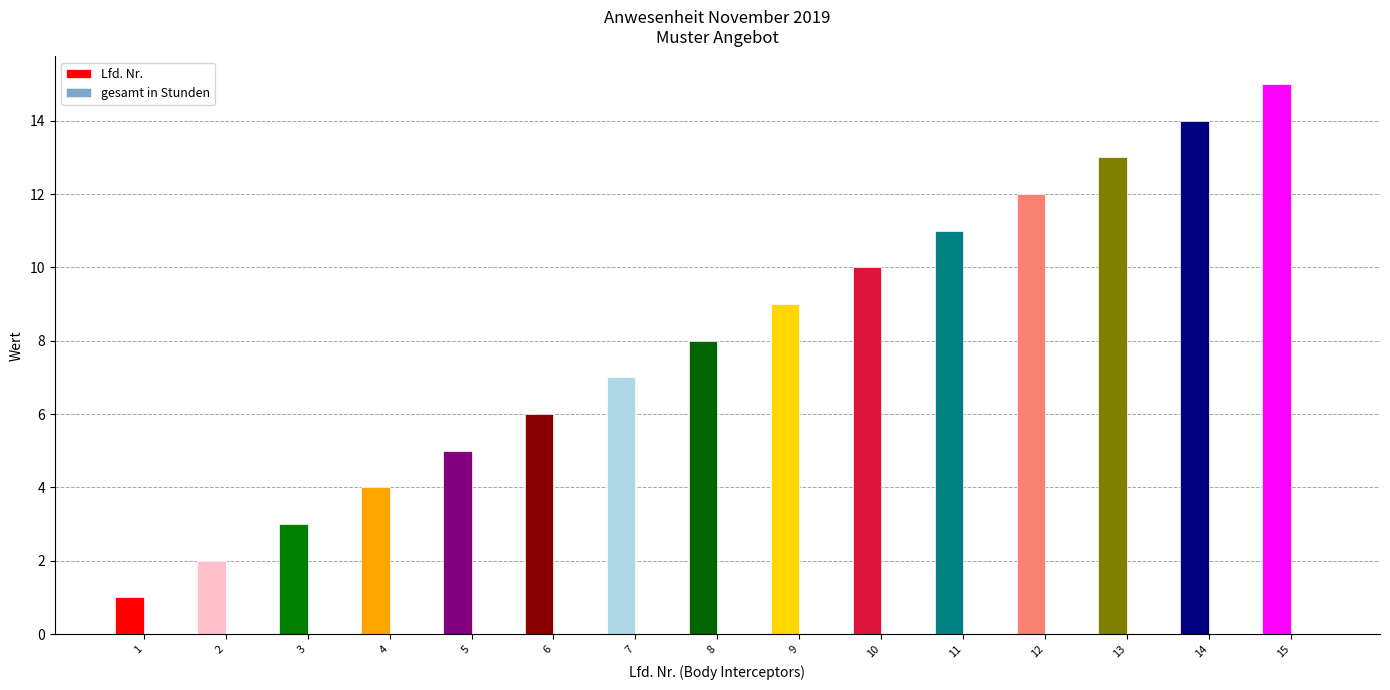

At which category does the chart reach its peak across all series?

15